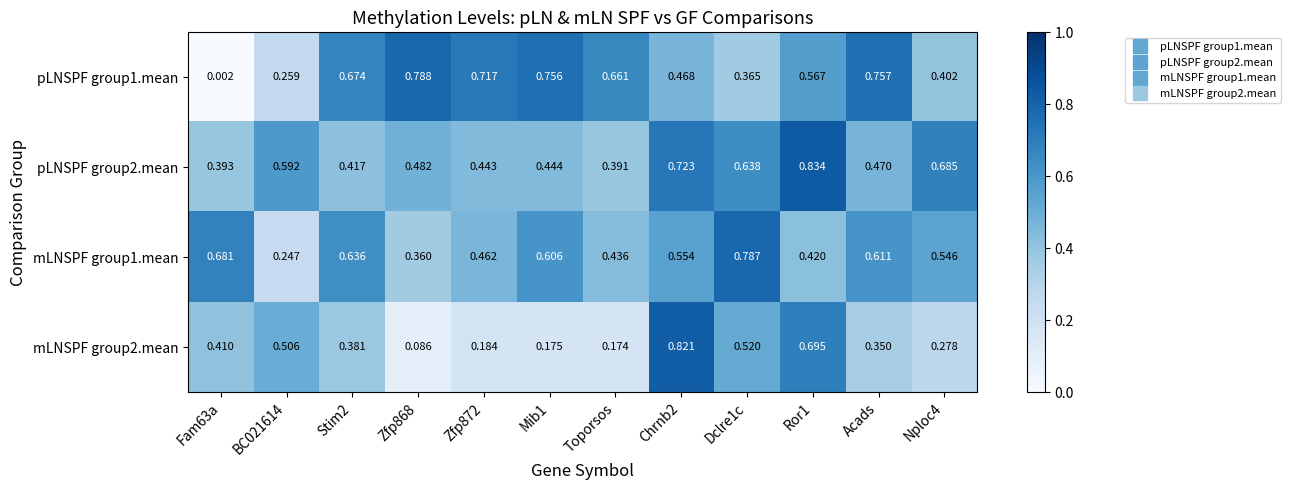

Is the value of mLNSPF group2.mean at Zfp868 greater than the value of pLNSPF group1.mean at Zfp868?

No